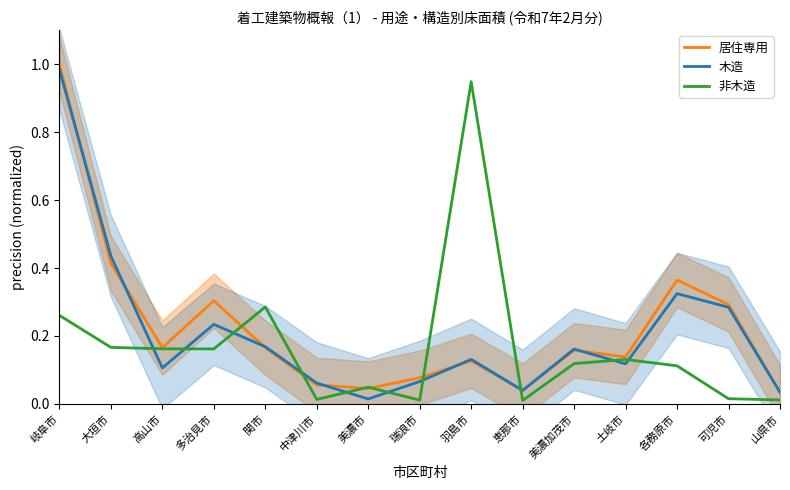

At how many categories does at least one series exceed 0?

15